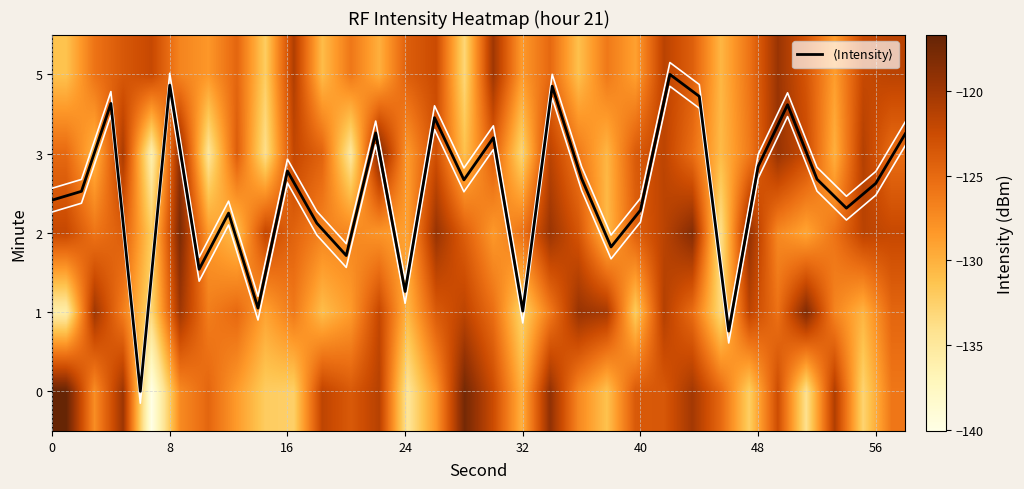

How many values in $\langle$Intensity$\rangle$ are above zero?

29